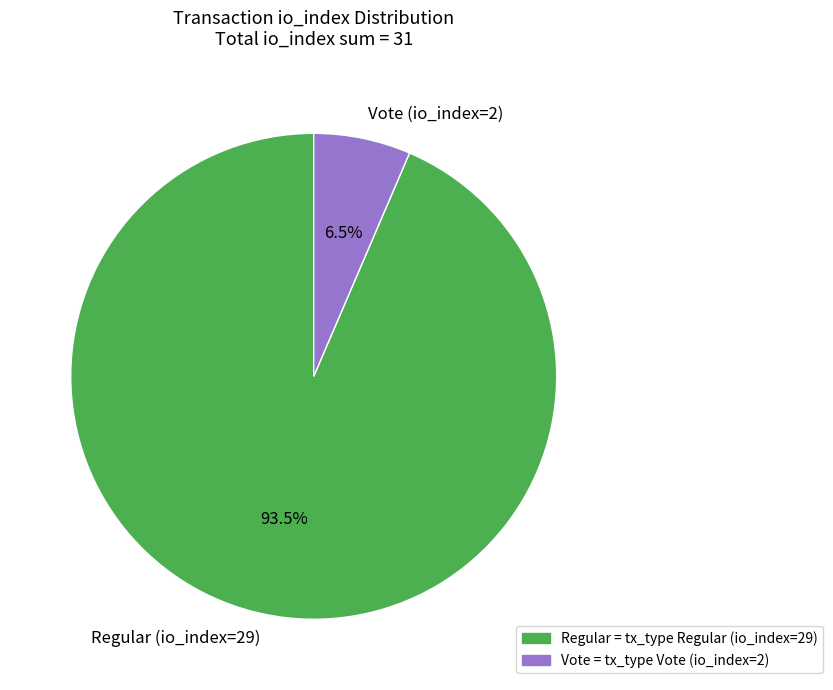

How many slices are in this pie chart?

2